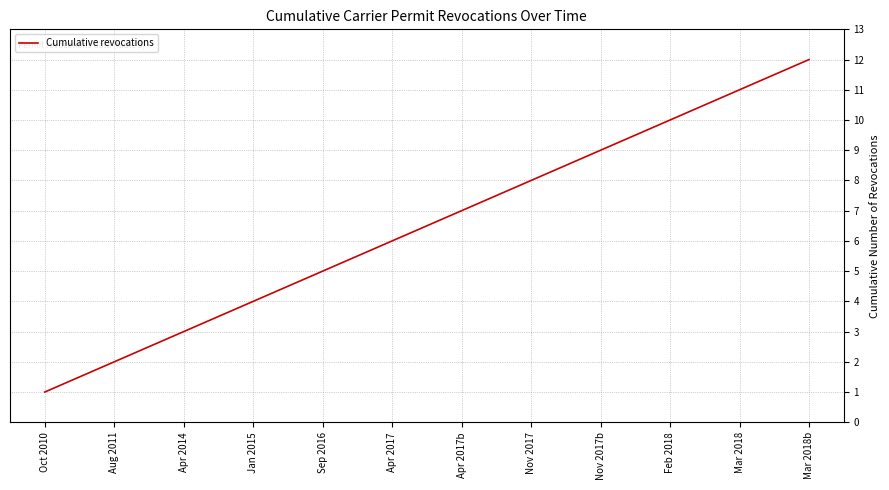

What is the approximate value at Mar 2018?

11